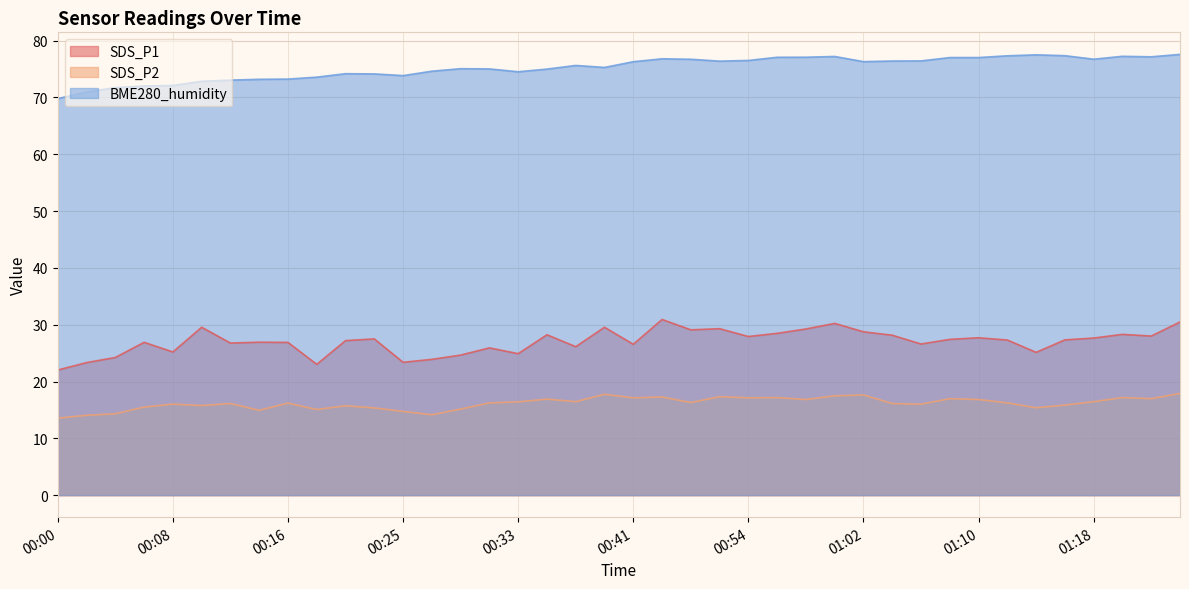

Reading right to left, transcribe all the data shown in this chart.

SDS_P1: 01:24=30.5	01:22=28.0	01:20=28.3	01:18=27.6	01:16=27.3	01:14=25.1	01:12=27.3	01:10=27.7	01:08=27.4	01:06=26.6	01:04=28.1	01:02=28.8	01:00=30.2	00:58=29.2	00:56=28.5	00:54=27.9	00:52=29.3	00:50=29.1	00:48=30.9	00:41=26.6	00:39=29.6	00:37=26.1	00:35=28.2	00:33=24.9	00:31=25.9	00:29=24.6	00:27=23.9	00:25=23.4	00:23=27.5	00:20=27.2	00:18=23.0	00:16=26.9	00:14=26.9	00:12=26.8	00:10=29.6	00:08=25.2	00:06=26.9	00:04=24.2	00:02=23.3	00:00=22.0
SDS_P2: 01:24=17.9	01:22=17.0	01:20=17.2	01:18=16.4	01:16=15.8	01:14=15.4	01:12=16.2	01:10=16.8	01:08=17.0	01:06=16.0	01:04=16.1	01:02=17.6	01:00=17.5	00:58=16.8	00:56=17.2	00:54=17.1	00:52=17.3	00:50=16.3	00:48=17.3	00:41=17.1	00:39=17.8	00:37=16.4	00:35=16.9	00:33=16.4	00:31=16.2	00:29=15.2	00:27=14.2	00:25=14.7	00:23=15.3	00:20=15.7	00:18=15.1	00:16=16.2	00:14=14.9	00:12=16.1	00:10=15.8	00:08=16.0	00:06=15.5	00:04=14.3	00:02=14.1	00:00=13.6
BME280_humidity: 01:24=77.6	01:22=77.2	01:20=77.2	01:18=76.7	01:16=77.4	01:14=77.5	01:12=77.3	01:10=77.0	01:08=77.0	01:06=76.4	01:04=76.4	01:02=76.3	01:00=77.2	00:58=77.1	00:56=77.1	00:54=76.5	00:52=76.4	00:50=76.7	00:48=76.8	00:41=76.3	00:39=75.3	00:37=75.6	00:35=75.0	00:33=74.5	00:31=75.0	00:29=75.1	00:27=74.6	00:25=73.8	00:23=74.2	00:20=74.2	00:18=73.6	00:16=73.2	00:14=73.2	00:12=73.1	00:10=72.8	00:08=72.1	00:06=72.0	00:04=71.7	00:02=71.0	00:00=69.8